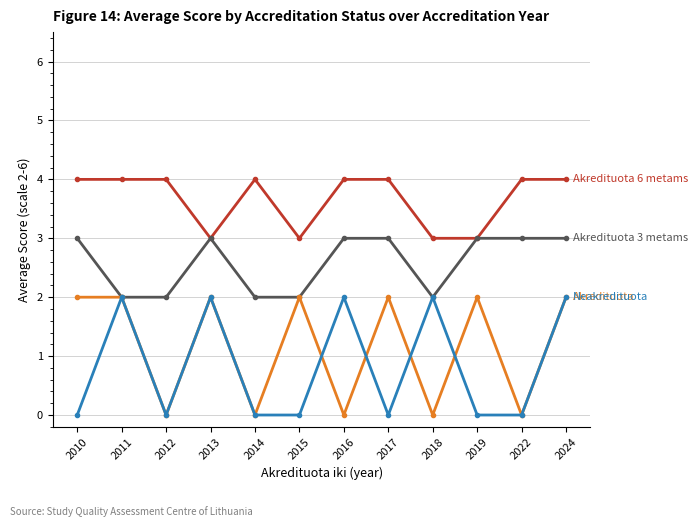

What is the spread (max minus min) of values at 2014?

4